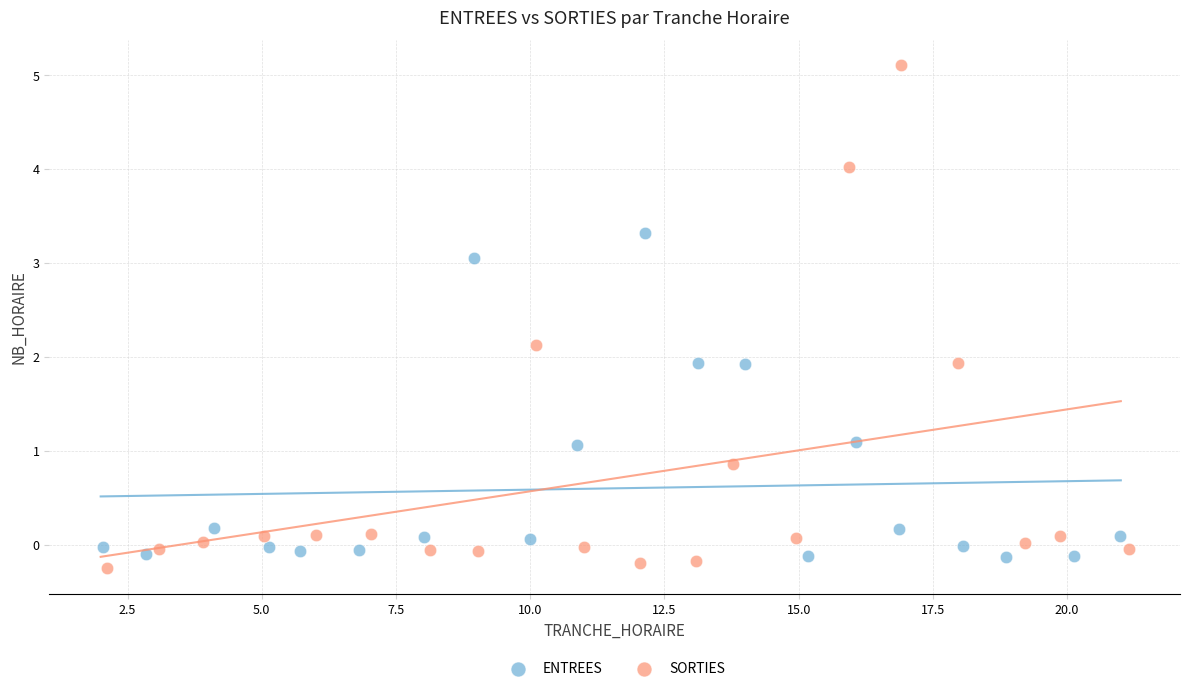

Which series has the largest Y range (max minus min)?

SORTIES